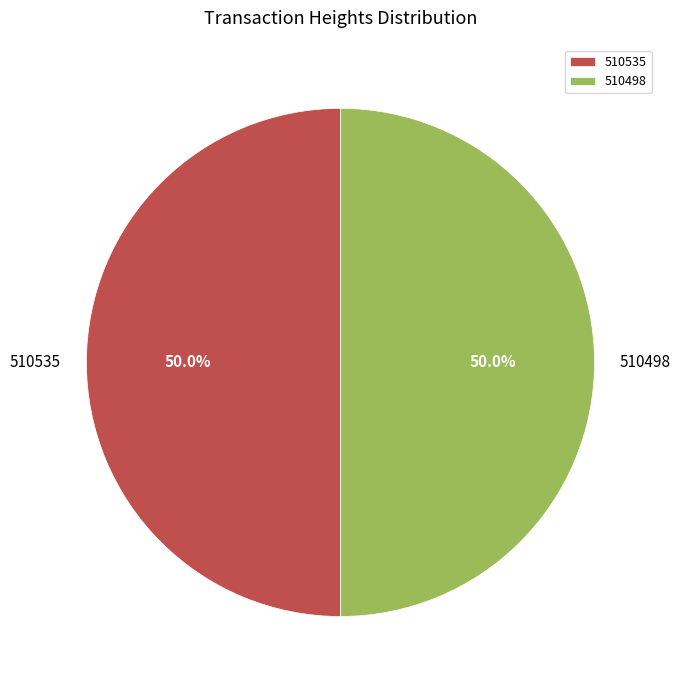

How much of the chart is everything except 510498?

50.0%